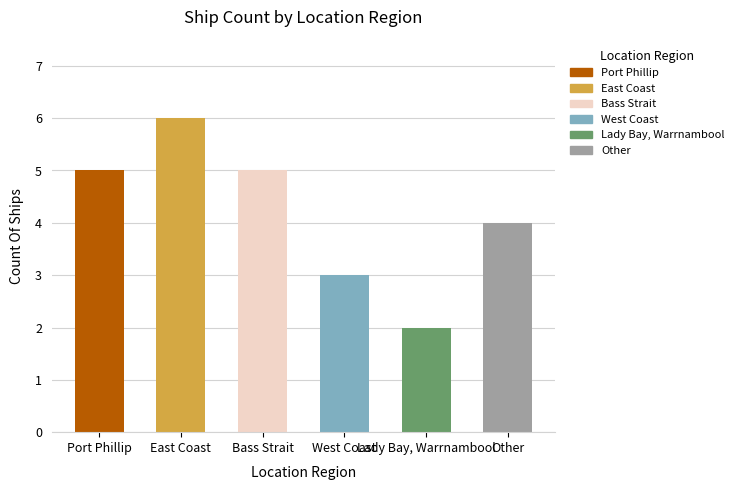

Which label corresponds to the largest value in the chart?

East Coast